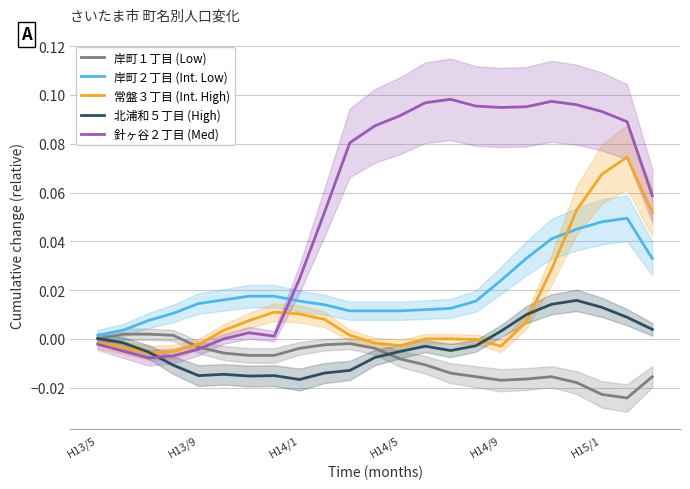

Which series ends up on top after the final intersection of 常盤３丁目 (Int. High) and 岸町２丁目 (Int. Low)?

常盤３丁目 (Int. High)